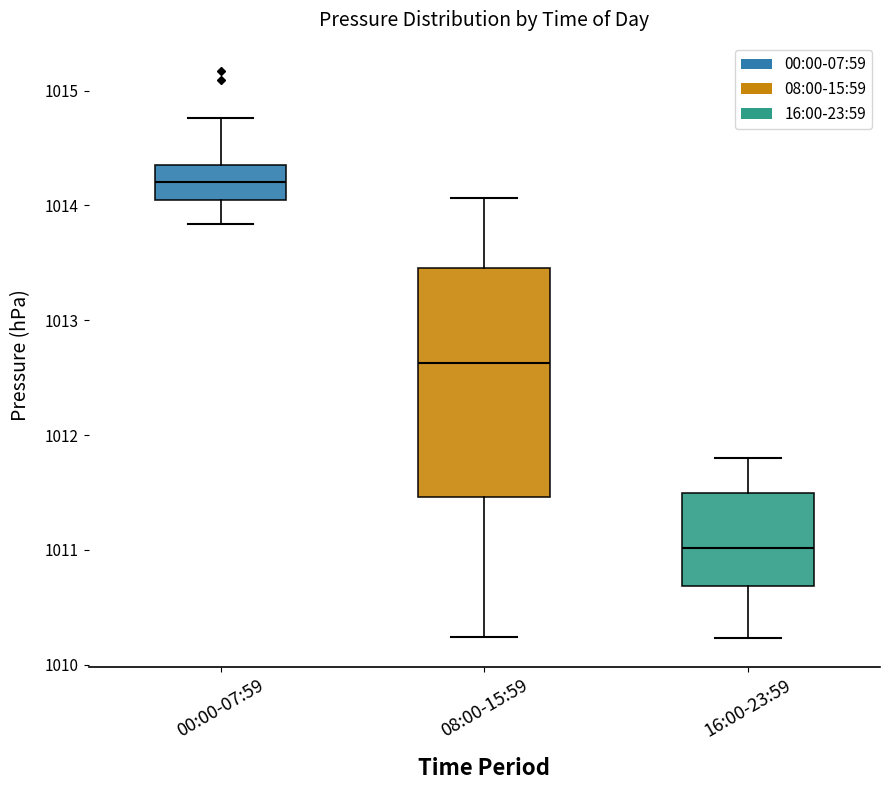

Where does the median line of the box for 08:00-15:59 sit on the y-axis? The values are not printed on the chart, so give them approximately, as read against the axis.

1012.6